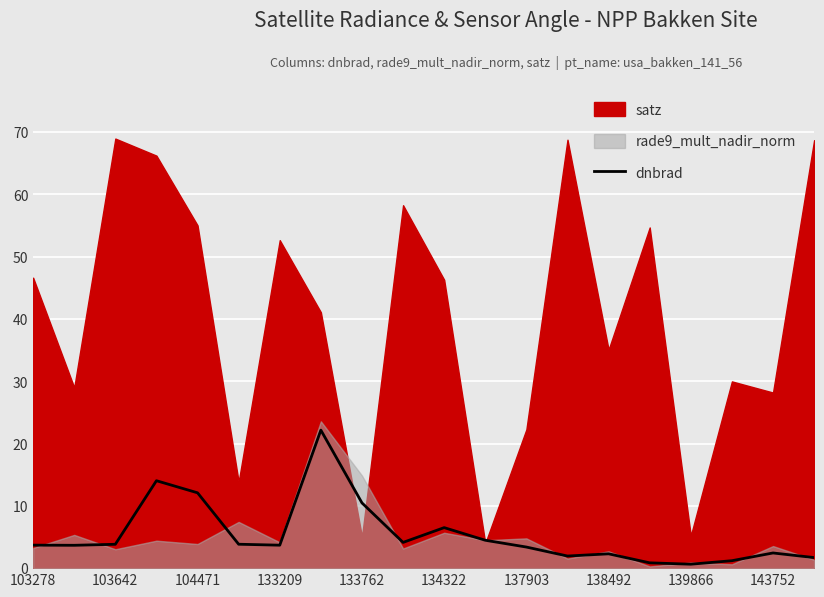

Is it true that the value at 11 is 4.5?

True